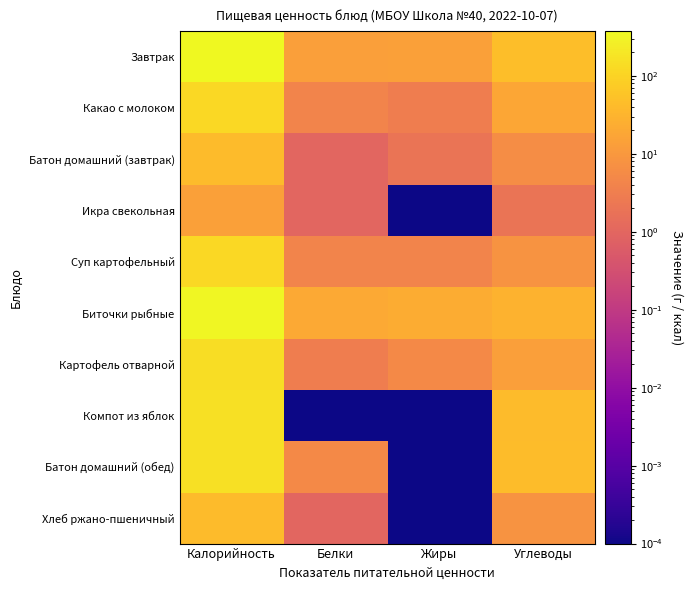

Reading right to left, what are all the values shown in this chart?

Завтрак: Углеводы=46.0	Жиры=14.0	Белки=13.0	Калорийность=372.0
Какао с молоком: Углеводы=18.0	Жиры=3.0	Белки=4.0	Калорийность=118.0
Батон домашний (завтрак): Углеводы=6.0	Жиры=2.0	Белки=1.0	Калорийность=40.0
Икра свекольная: Углеводы=2.0	Жиры=0.0	Белки=1.0	Калорийность=14.0
Суп картофельный: Углеводы=8.0	Жиры=4.0	Белки=4.0	Калорийность=119.0
Биточки рыбные: Углеводы=28.0	Жиры=22.0	Белки=20.0	Калорийность=347.0
Картофель отварной: Углеводы=13.0	Жиры=5.0	Белки=3.0	Калорийность=142.0
Компот из яблок: Углеводы=40.0	Жиры=0.0	Белки=0.0	Калорийность=160.0
Батон домашний (обед): Углеводы=44.0	Жиры=0.0	Белки=5.0	Калорийность=154.0
Хлеб ржано-пшеничный: Углеводы=8.0	Жиры=0.0	Белки=1.0	Калорийность=40.0